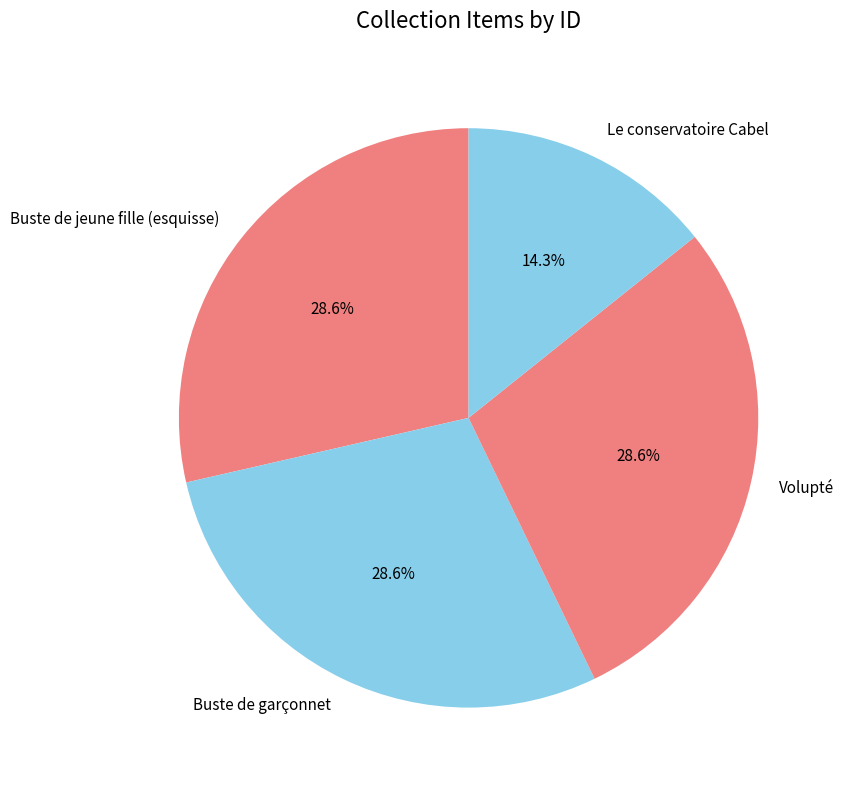

To the nearest percent, what percentage of the pie is Volupté?

29%